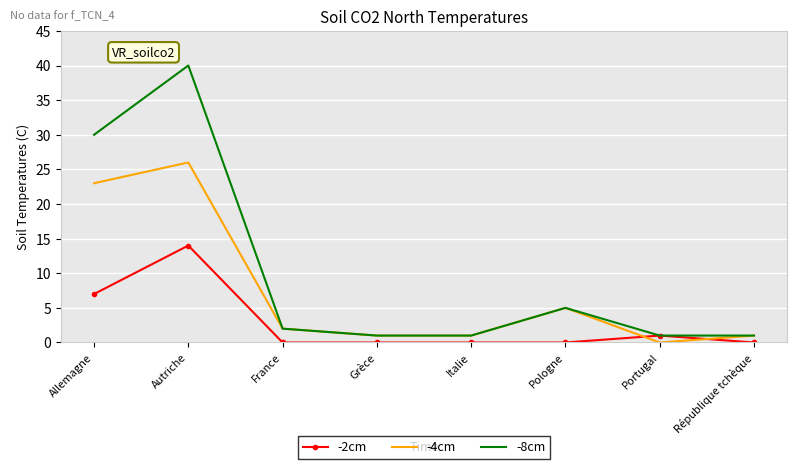

Where do -4cm and -2cm first cross each other?

Pologne and Portugal